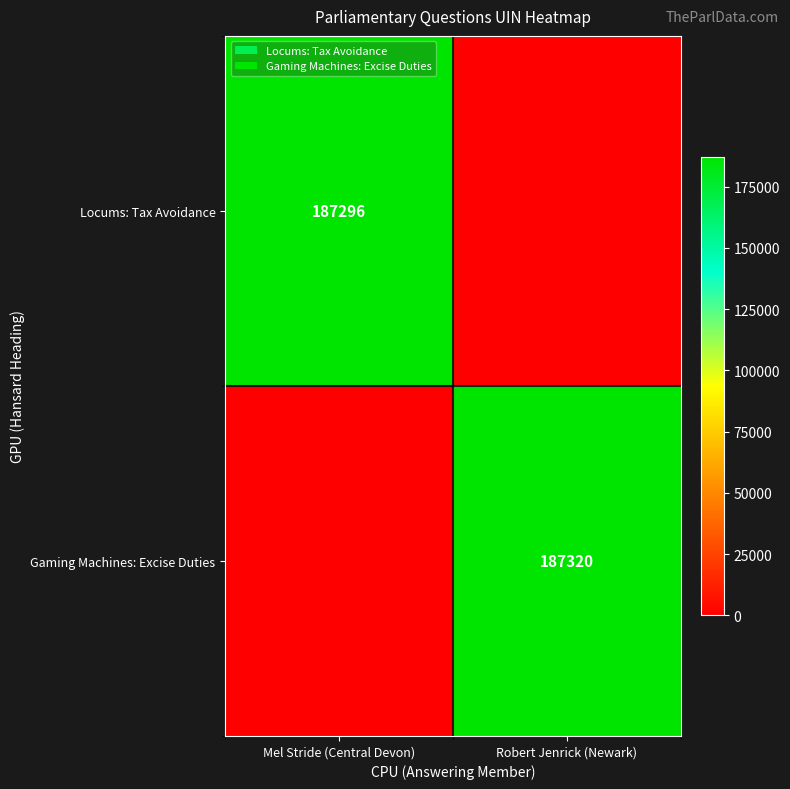

The Locums: Tax Avoidance series shows 187296 at Mel Stride (Central Devon). True or false?

True